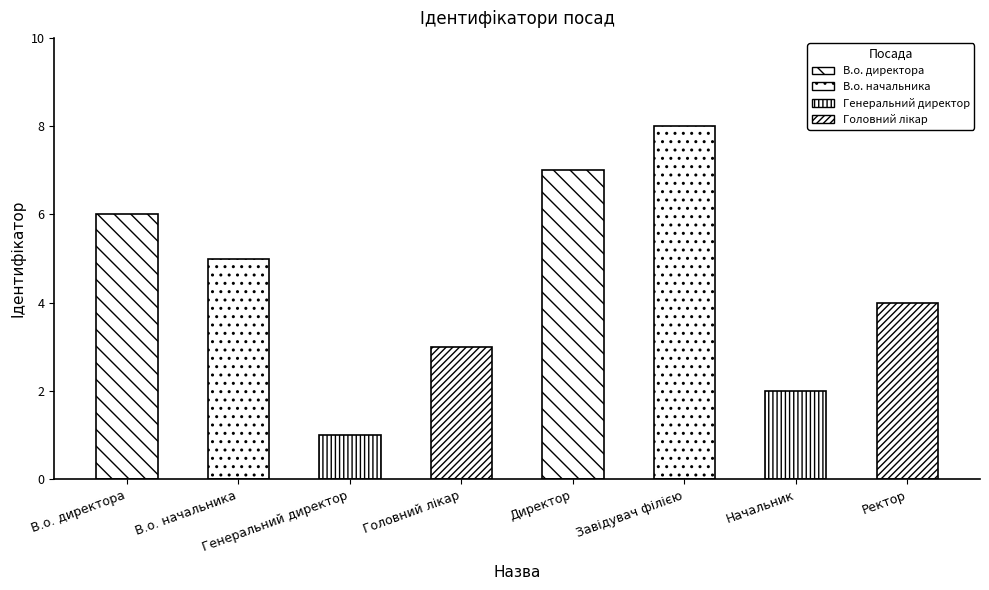

Between Ректор and Головний лікар, which is larger?

Ректор